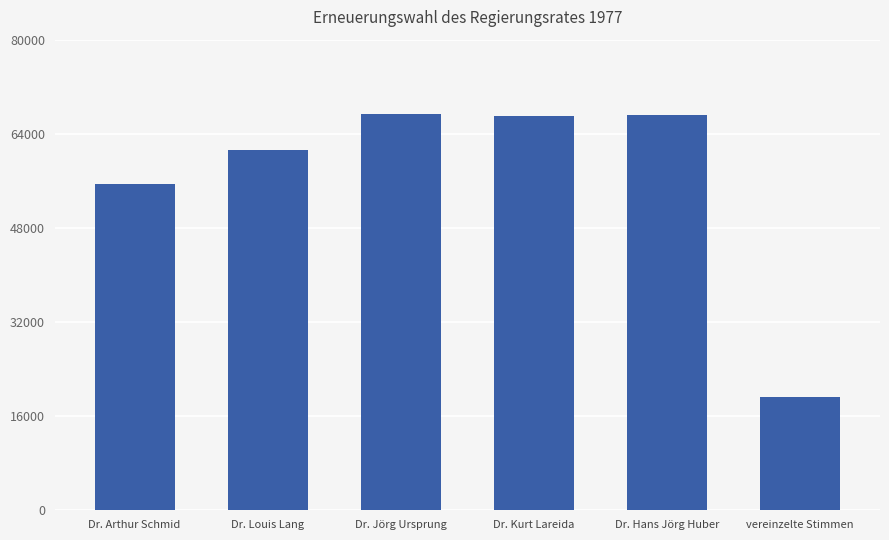

The chart shows a value of 67280 at Dr. Jörg Ursprung. True or false?

True